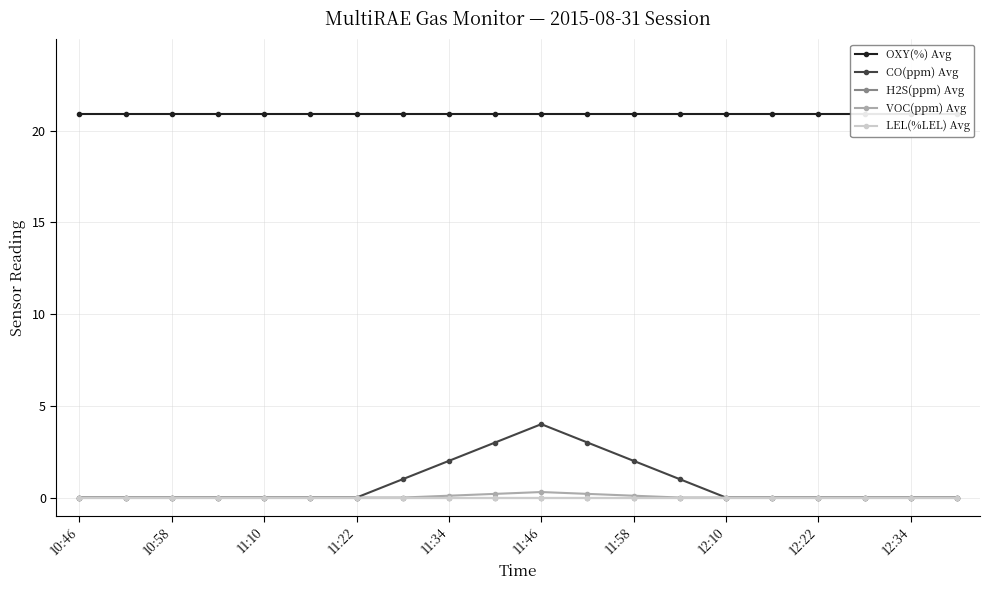

The VOC(ppm) Avg series shows -0.1 at 10:58. True or false?

False